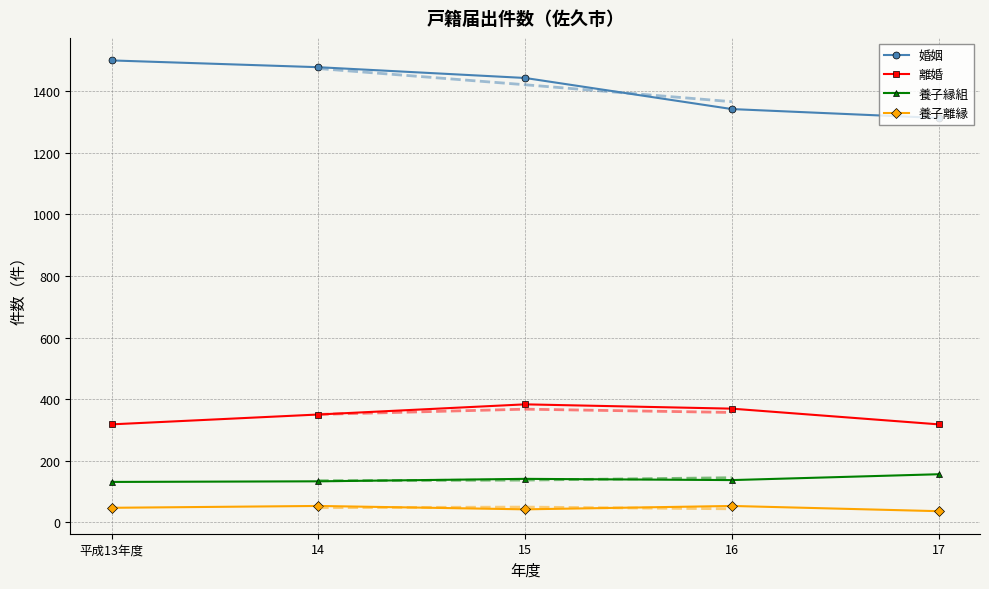

Which series has the widest spread of values?

婚姻